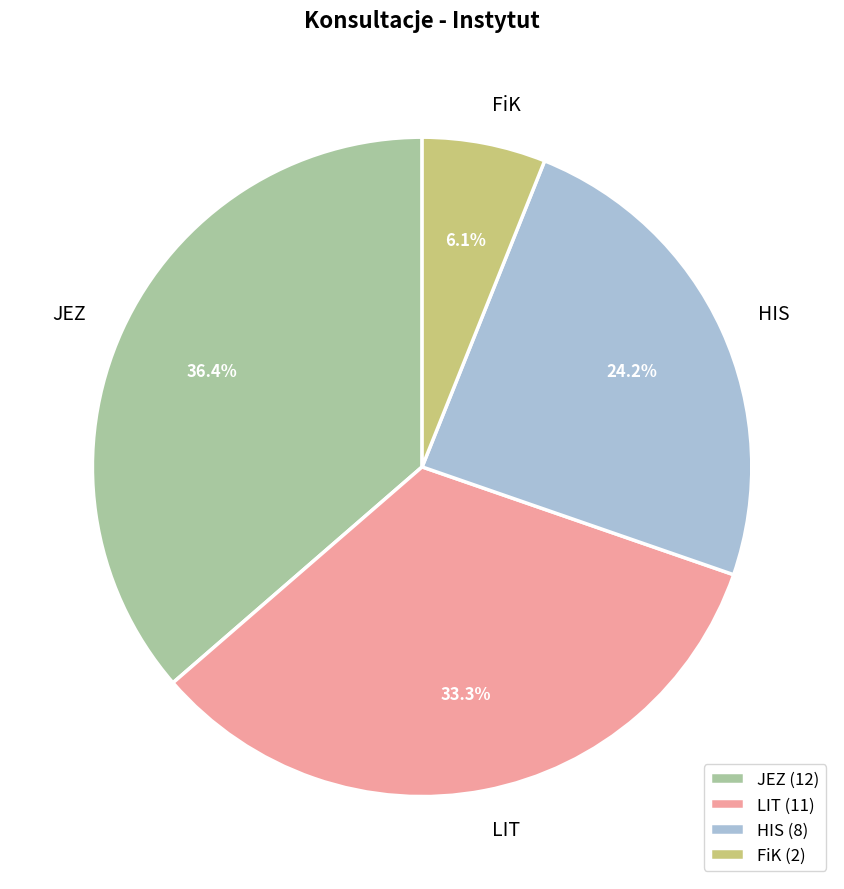

How many segments does this pie chart have?

4